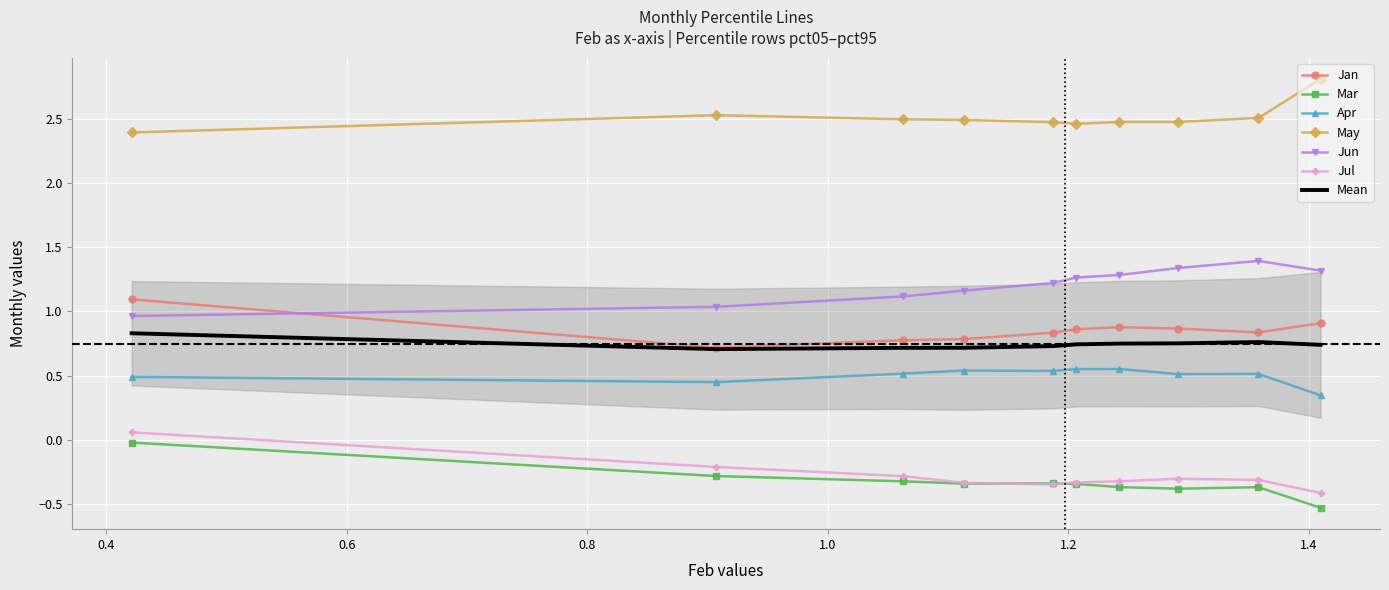

The value of Jul at pct05 is 0.0. True or false?

False